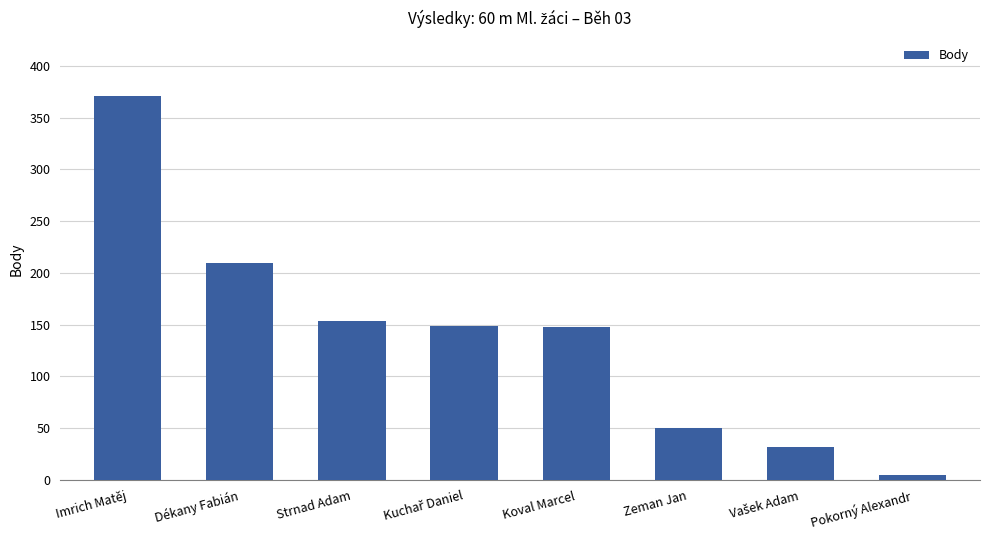

Where does the data first go above 149?

Imrich Matěj